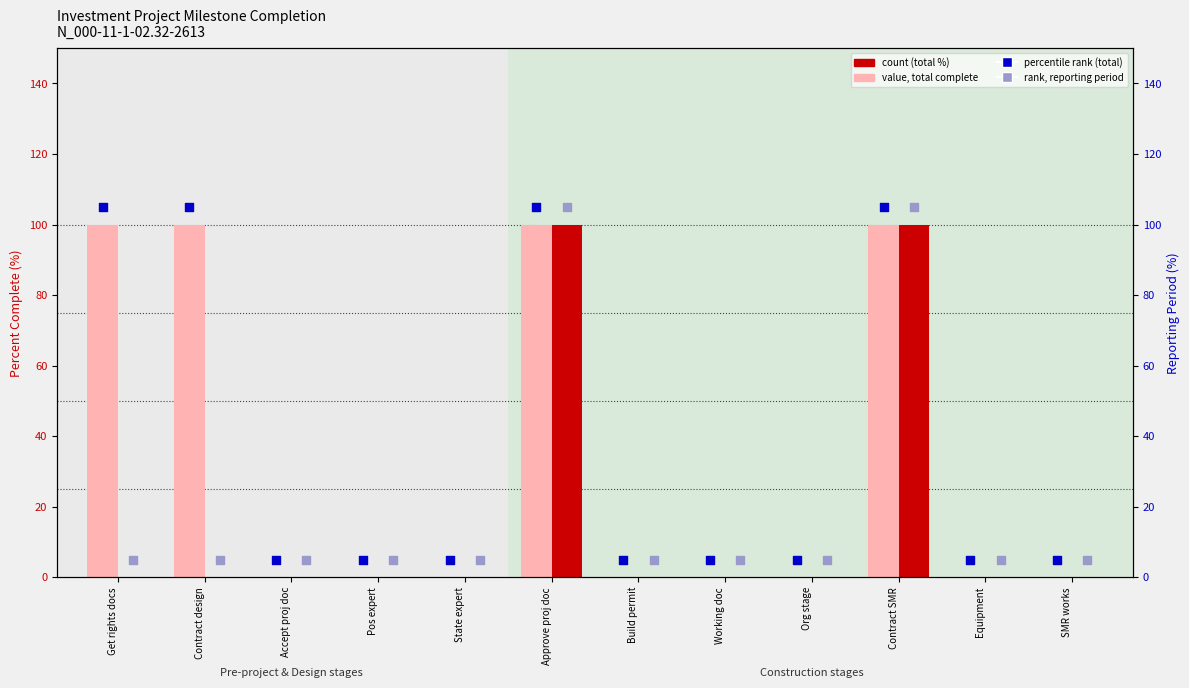

What is the total value across all series at Contract SMR?

410